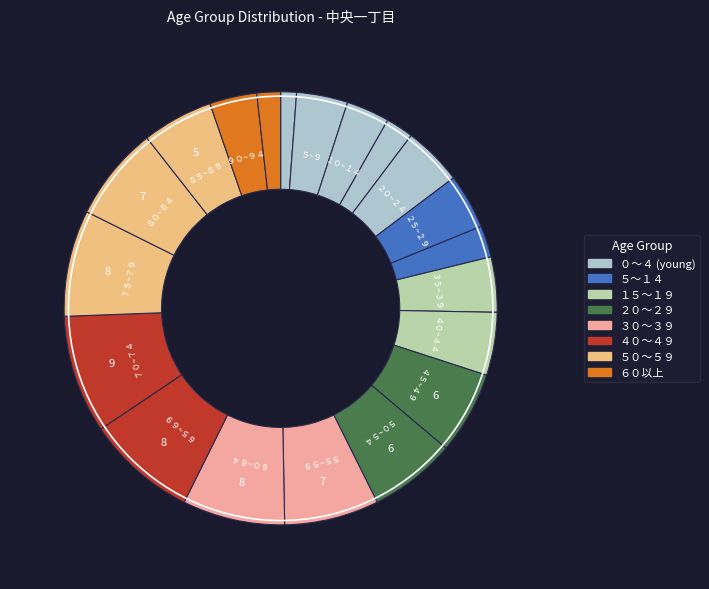

How many slices are in this pie chart?

20